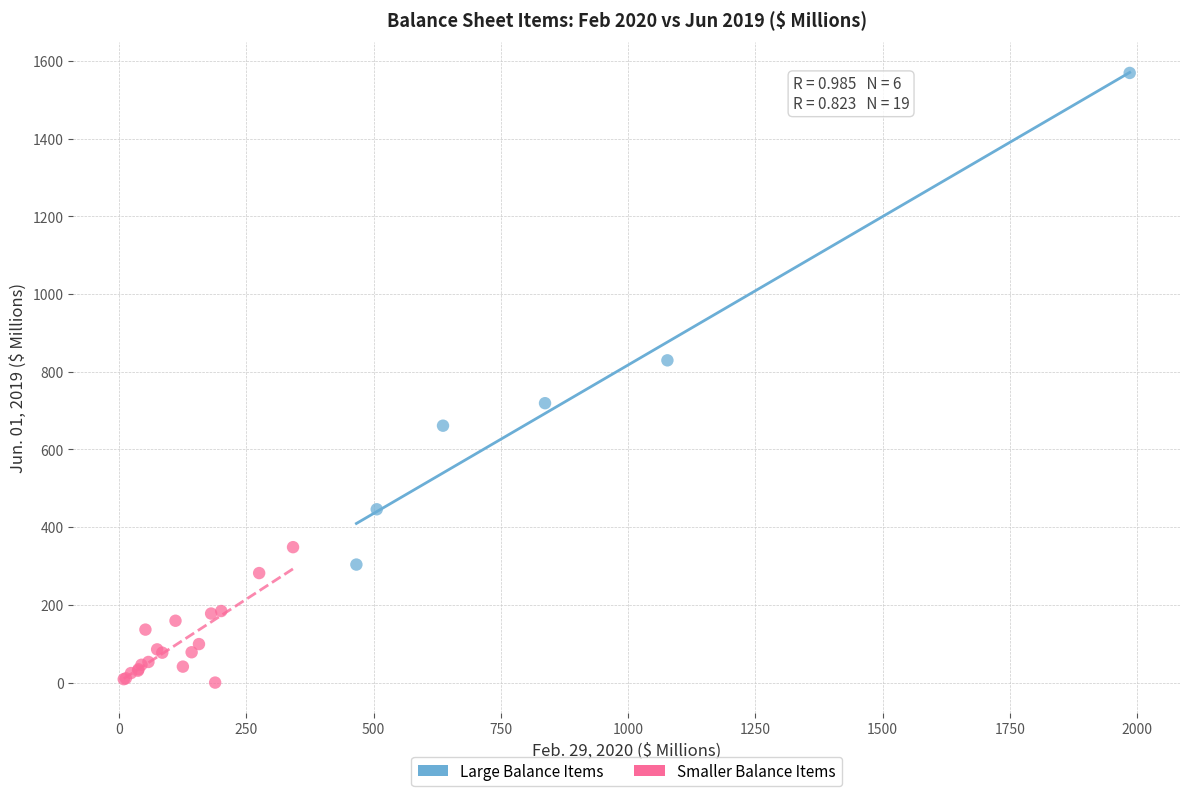

Which series contains the highest Y value?

Large Balance Items